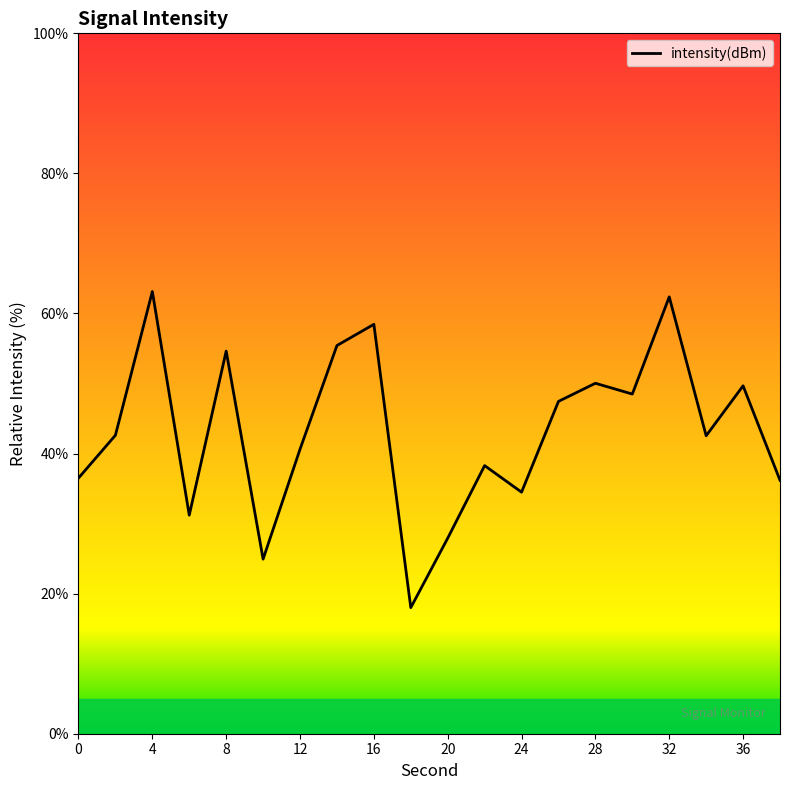

How many values are below 42?

9